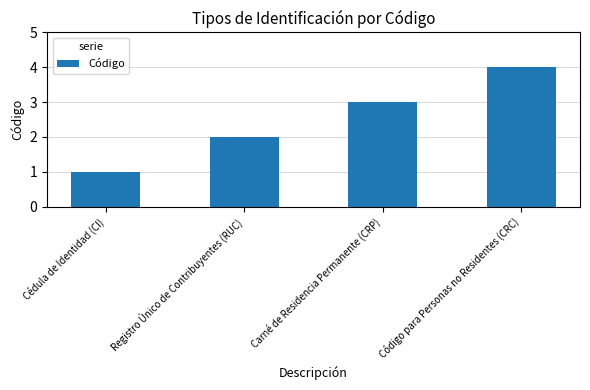

Which category has the highest value across all series?

Código para Personas no Residentes (CRC)